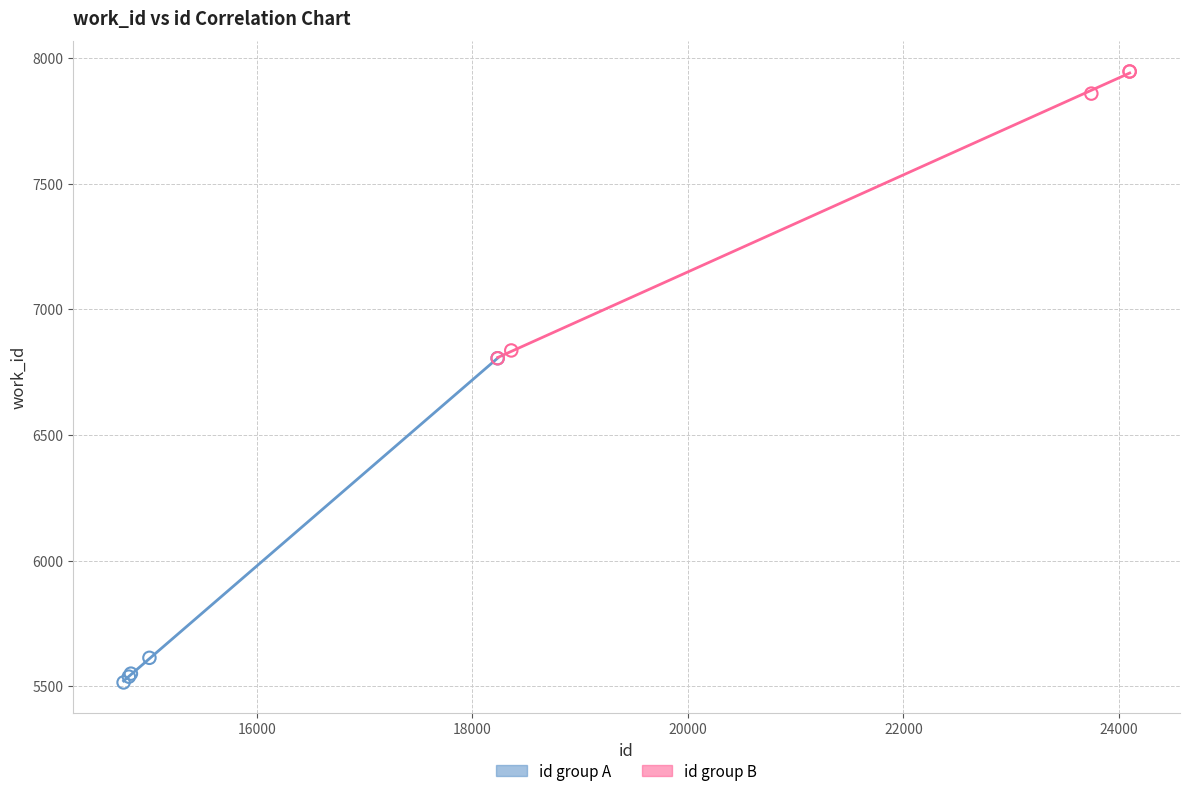

Which series reaches the maximum Y coordinate?

id group B